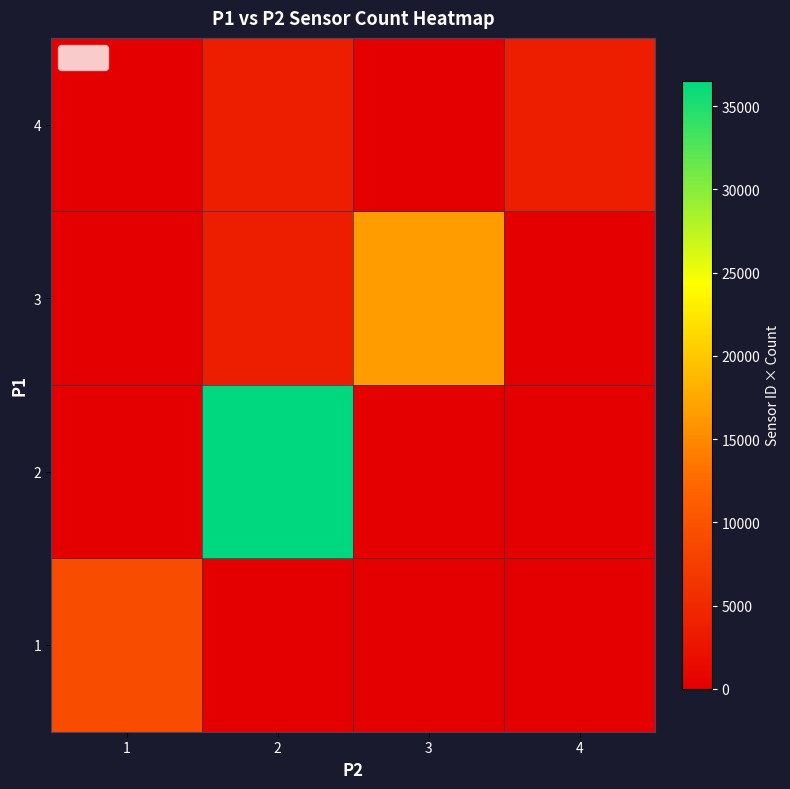

Reading left to right, what are all the values shown in this chart?

1: 1=9130.8	2=0.0	3=0.0	4=0.0
2: 1=0.0	2=36523.0	3=0.0	4=0.0
3: 1=0.0	2=3652.3	3=16435.3	4=0.0
4: 1=0.0	2=3652.3	3=0.0	4=3652.3